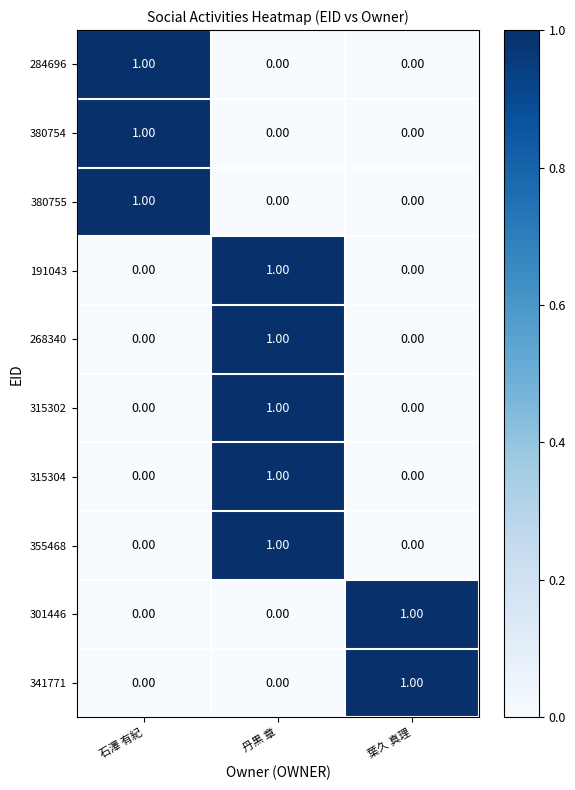

Which category has the highest value in the 315302 series?

丹黒 章